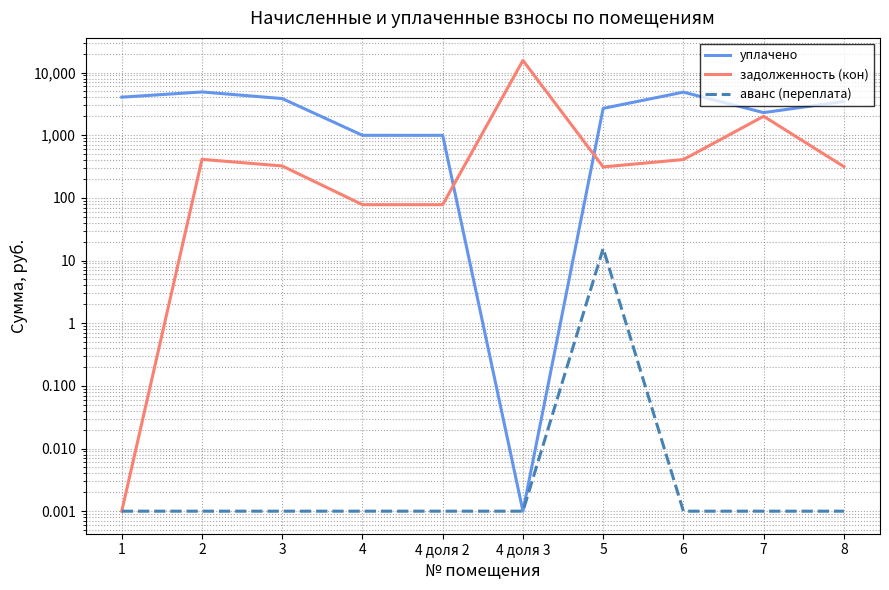

What position from the left is 6?

8